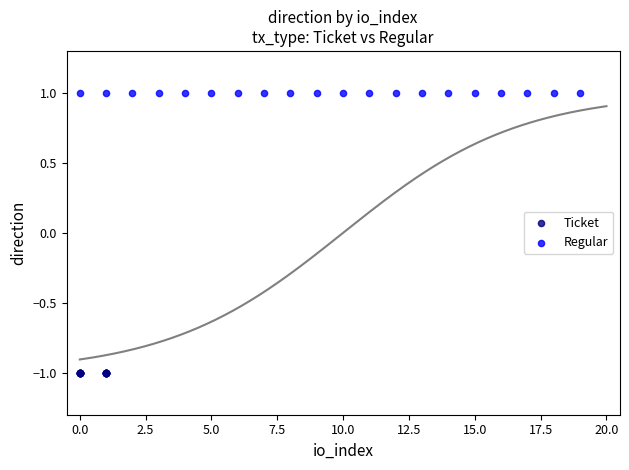

Which series contains the lowest Y value?

Ticket